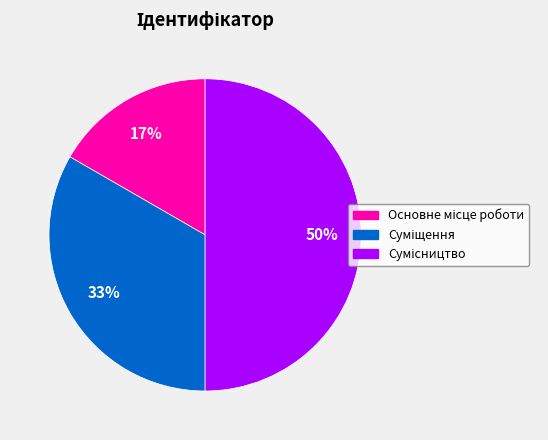

Count the number of slices in the pie.

3